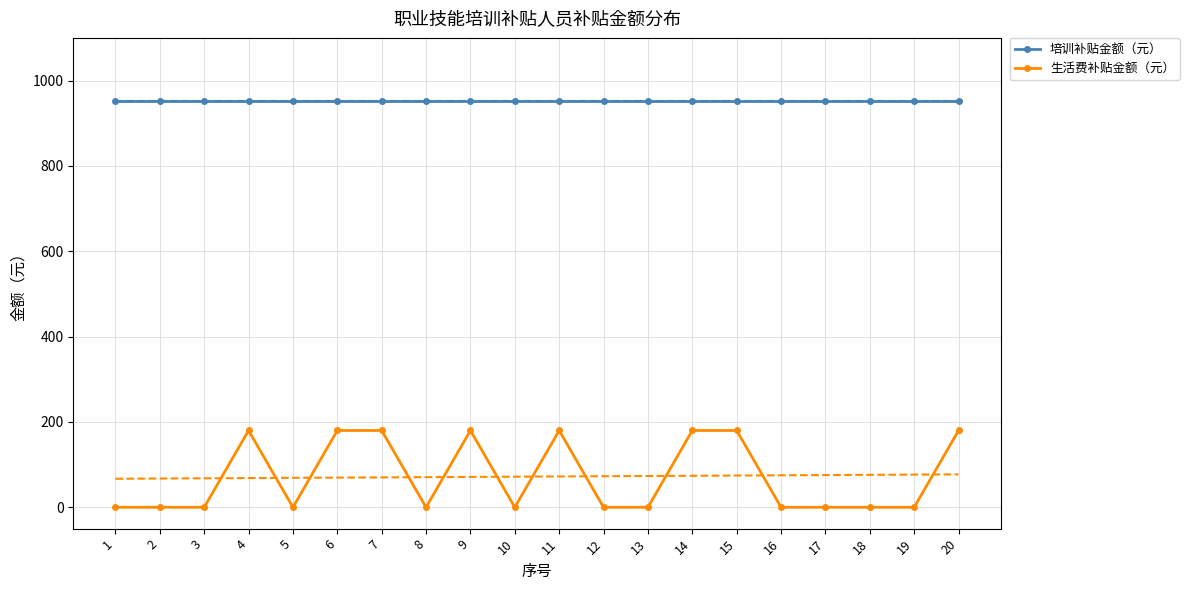

Where is 培训补贴金额（元） nearest to the value 952?

1